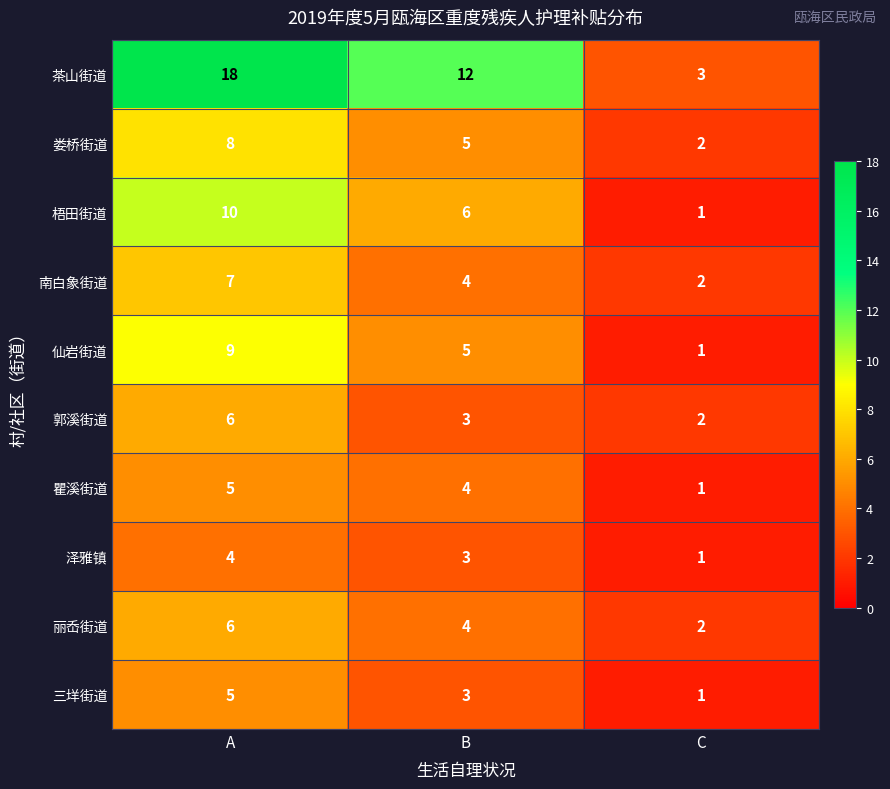

Reading left to right, transcribe all the data shown in this chart.

茶山街道: A=18	B=12	C=3
娄桥街道: A=8	B=5	C=2
梧田街道: A=10	B=6	C=1
南白象街道: A=7	B=4	C=2
仙岩街道: A=9	B=5	C=1
郭溪街道: A=6	B=3	C=2
瞿溪街道: A=5	B=4	C=1
泽雅镇: A=4	B=3	C=1
丽岙街道: A=6	B=4	C=2
三垟街道: A=5	B=3	C=1